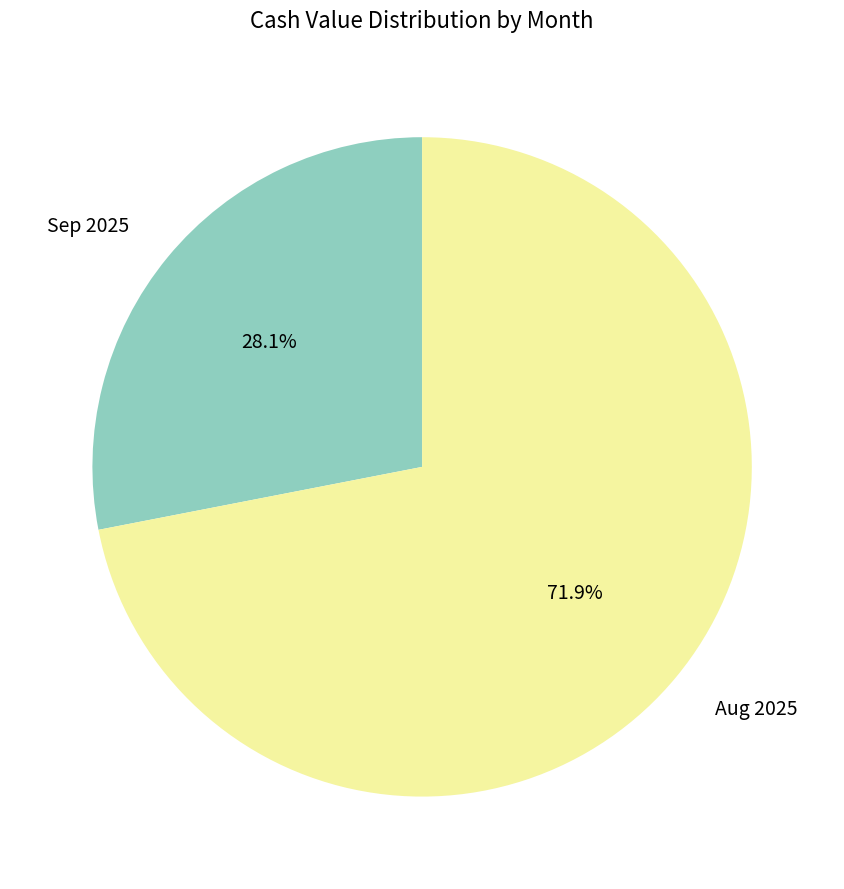

Rank the categories by value from highest to lowest.

Aug 2025, Sep 2025